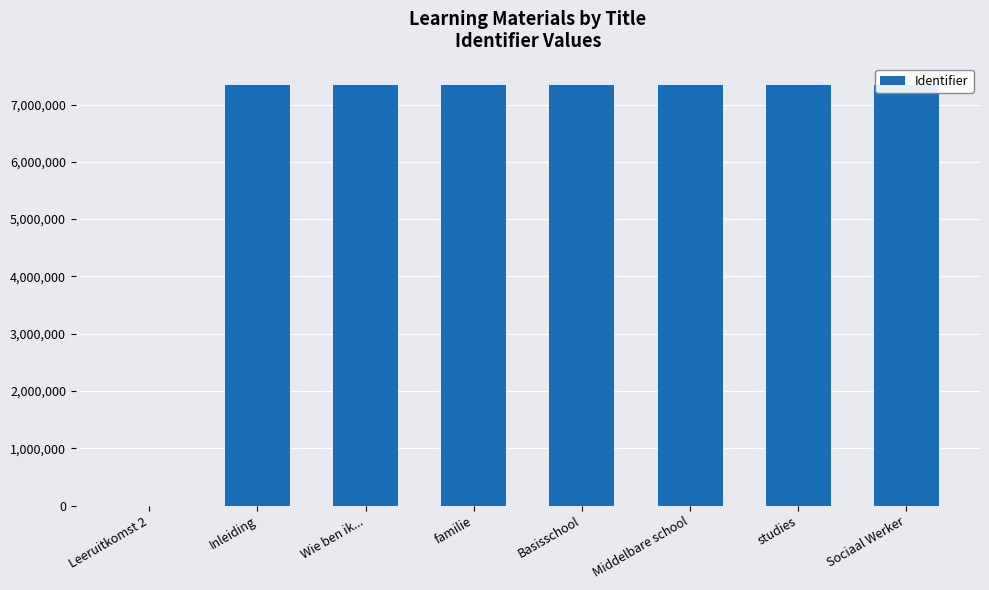

List the labels in order of value, largest first.

Sociaal Werker, studies, Middelbare school, Basisschool, familie, Wie ben ik..., Inleiding, Leeruitkomst 2